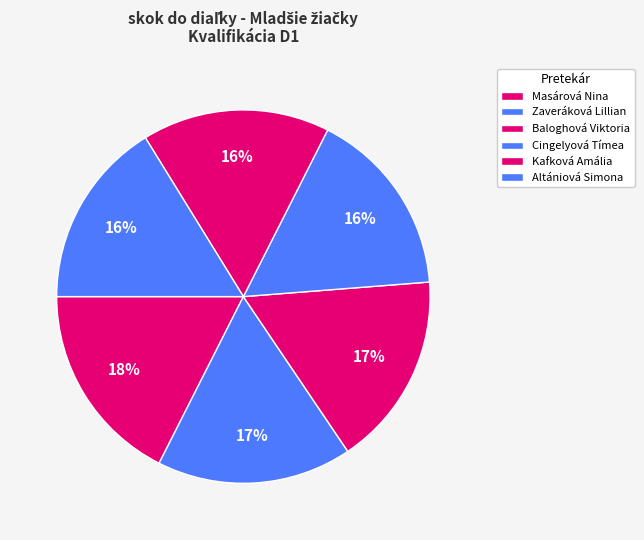

What percentage is the Zaveráková Lillian slice, to the nearest percent?

17%